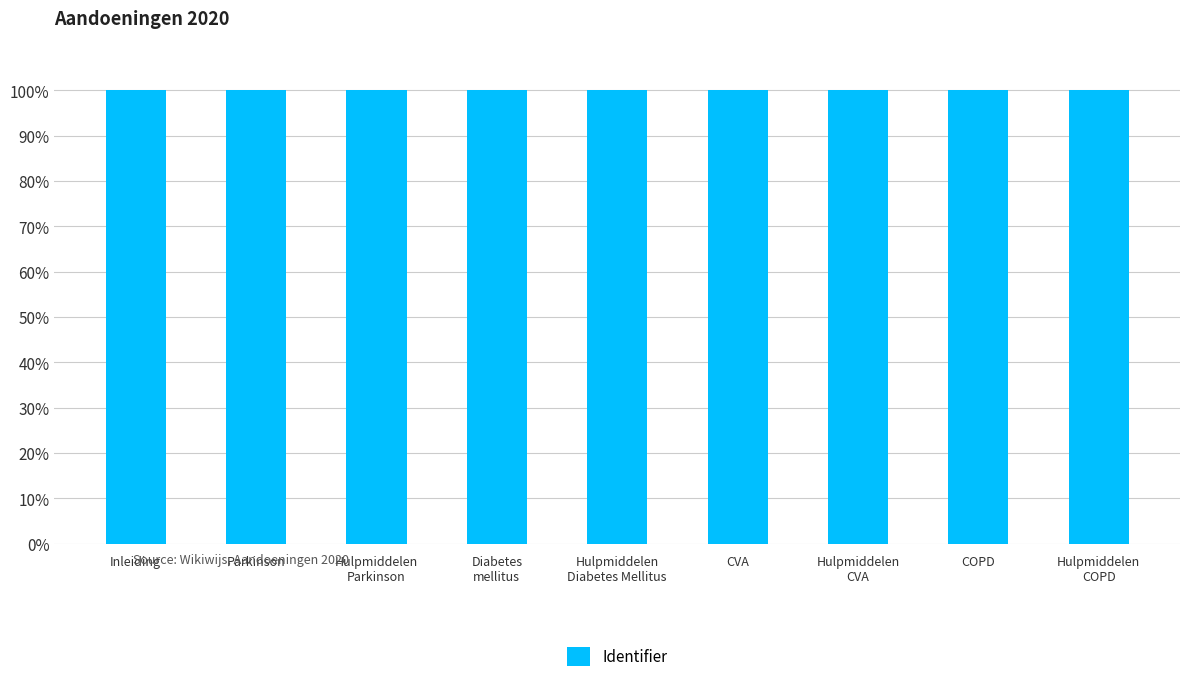

What is the value of the 4th bar from the left?

100.0